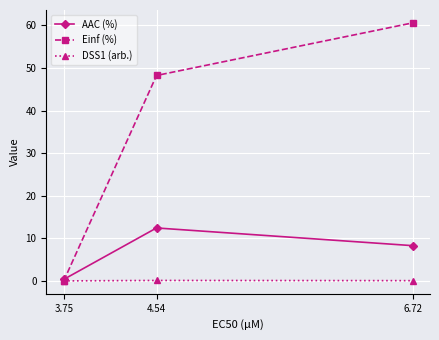

At how many categories does at least one series exceed 55?

1